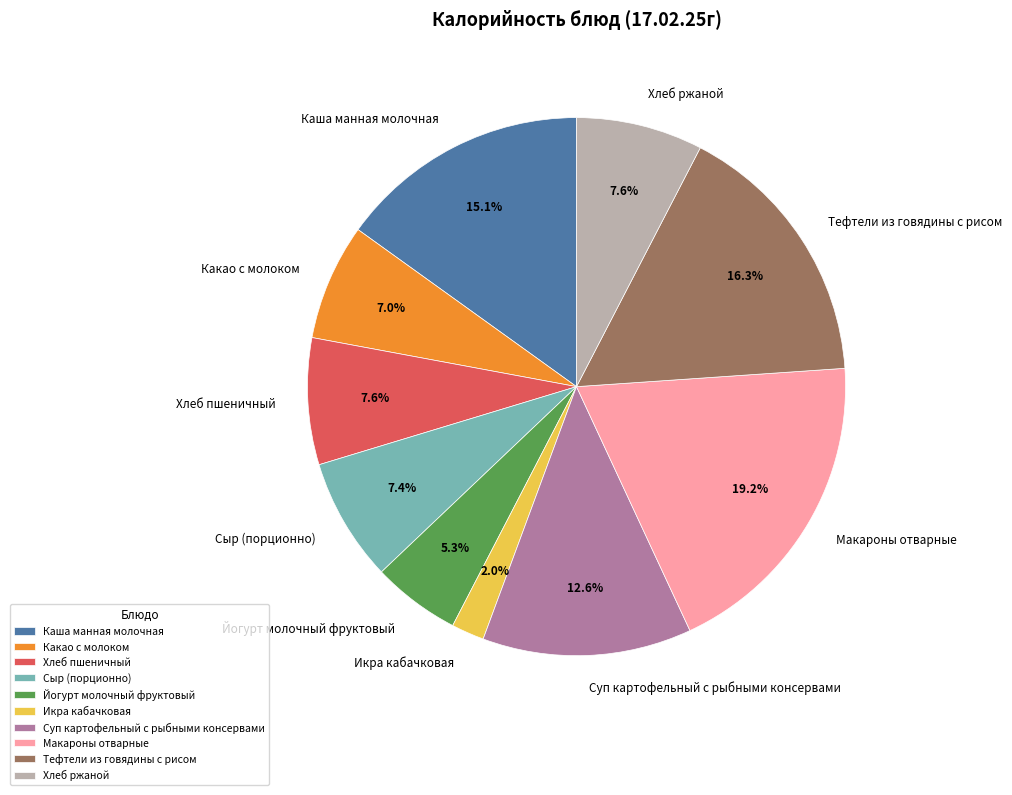

How many segments does this pie chart have?

10